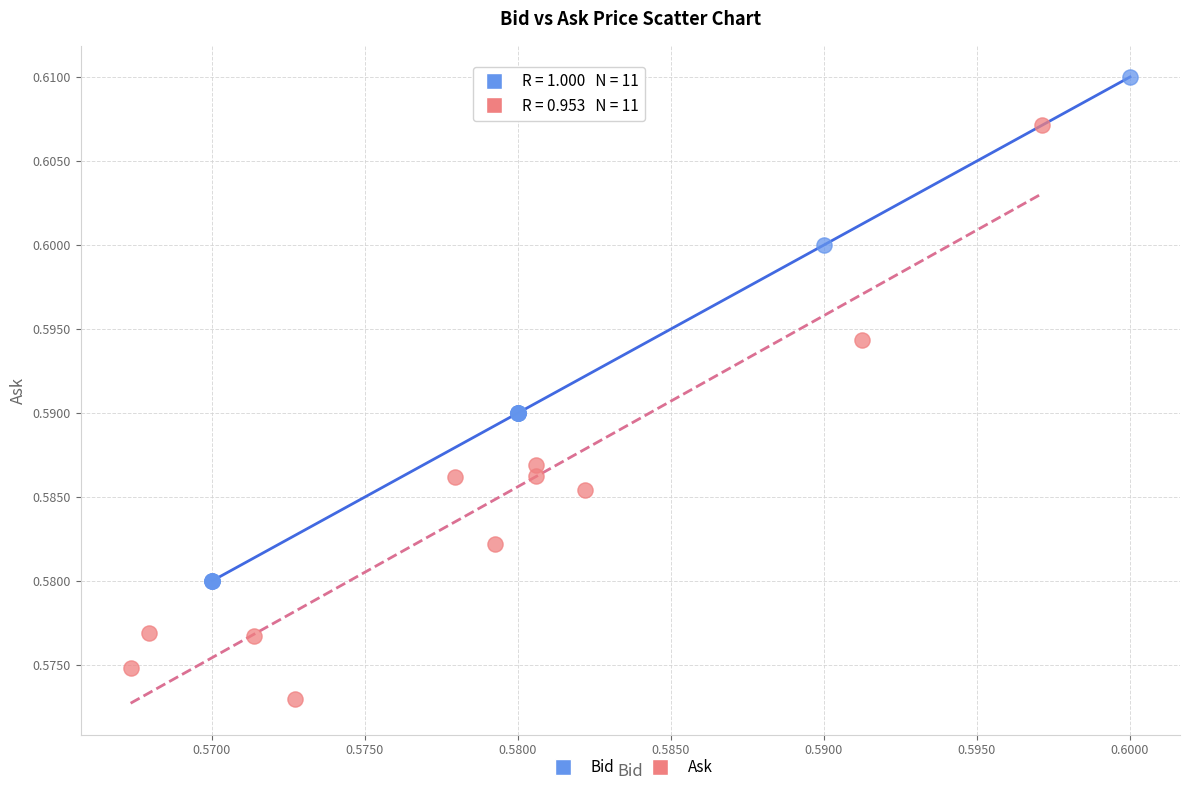

Which series has the widest spread of Y values?

Ask